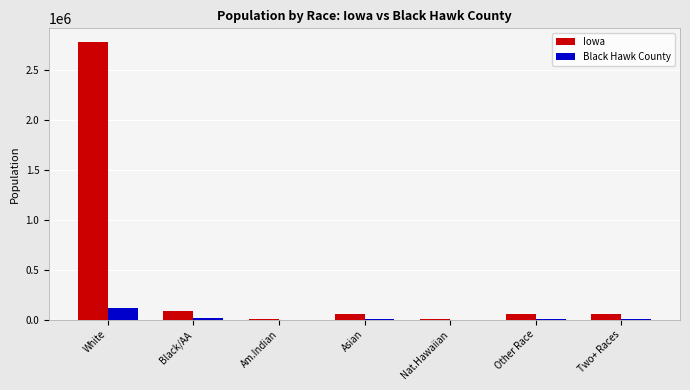

Which series has the largest total across all categories?

Iowa